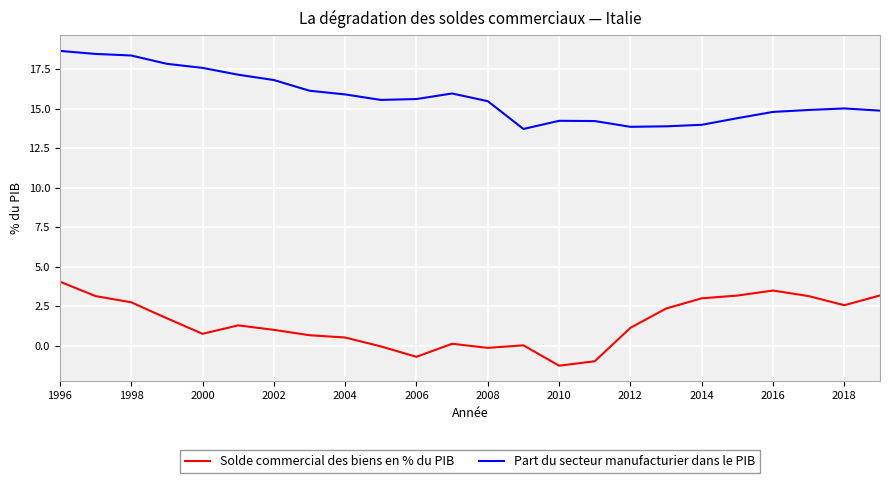

What is the difference between the maximum and minimum values in the Part du secteur manufacturier dans le PIB series?

4.9